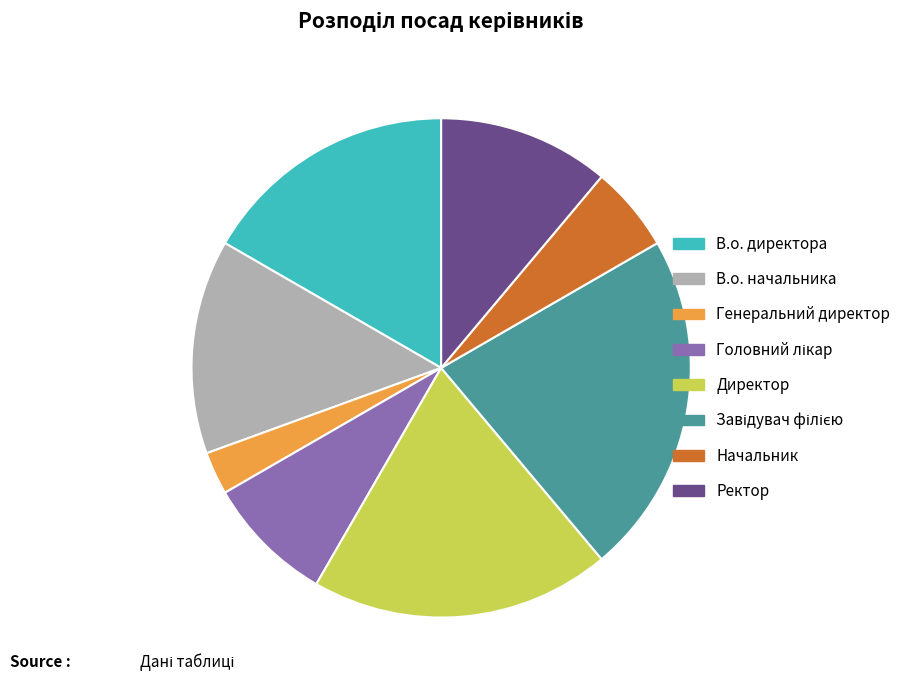

Approximately how many times larger is the value at Ректор compared to Начальник?

2.0